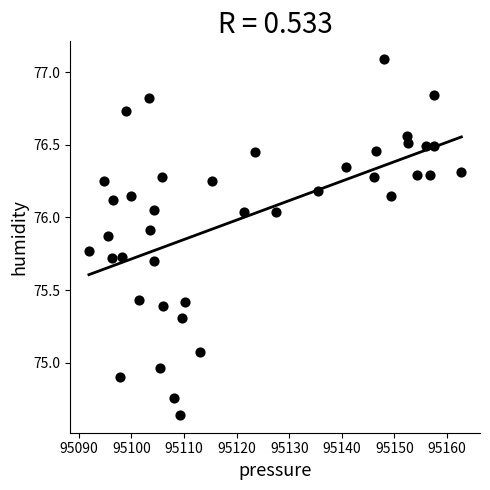

What is the range of X values (max minus min)?

70.8